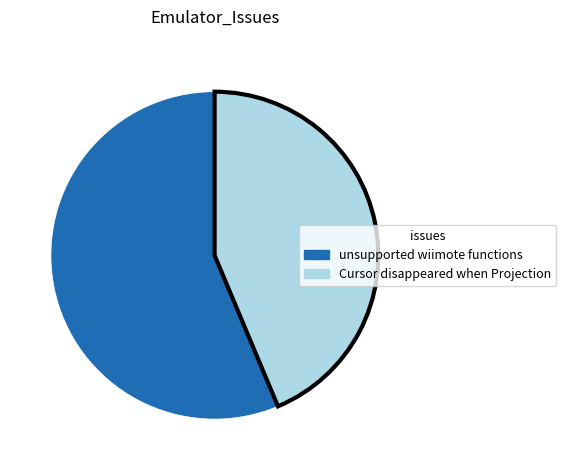

Which slice is the smallest?

Cursor disappeared when Projection